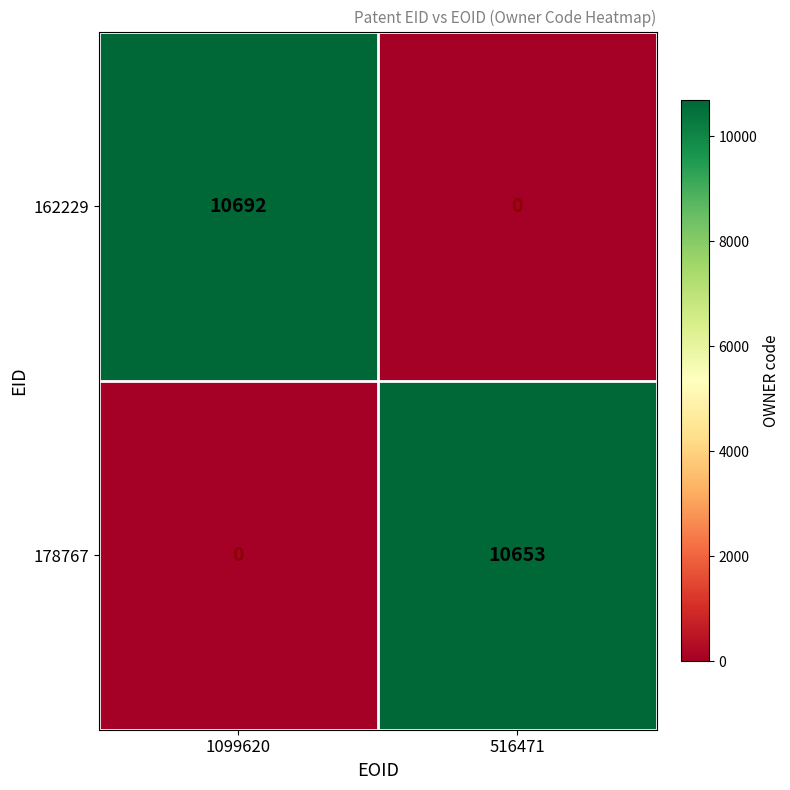

Is it true that 178767 equals 10653 at 516471?

True